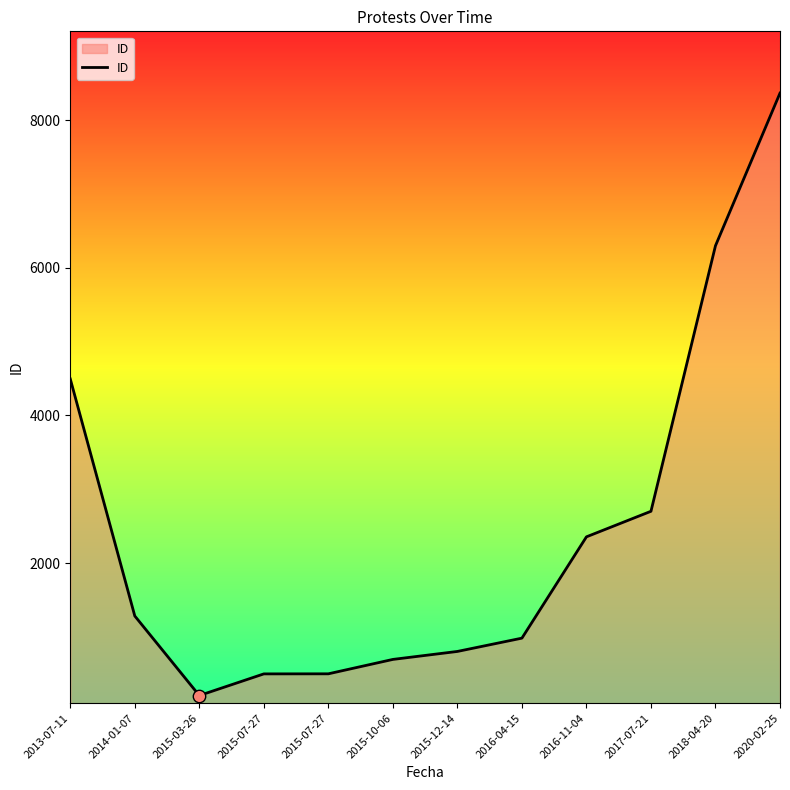

Which has a higher value, 2015-10-06 or 2015-12-14?

2015-12-14